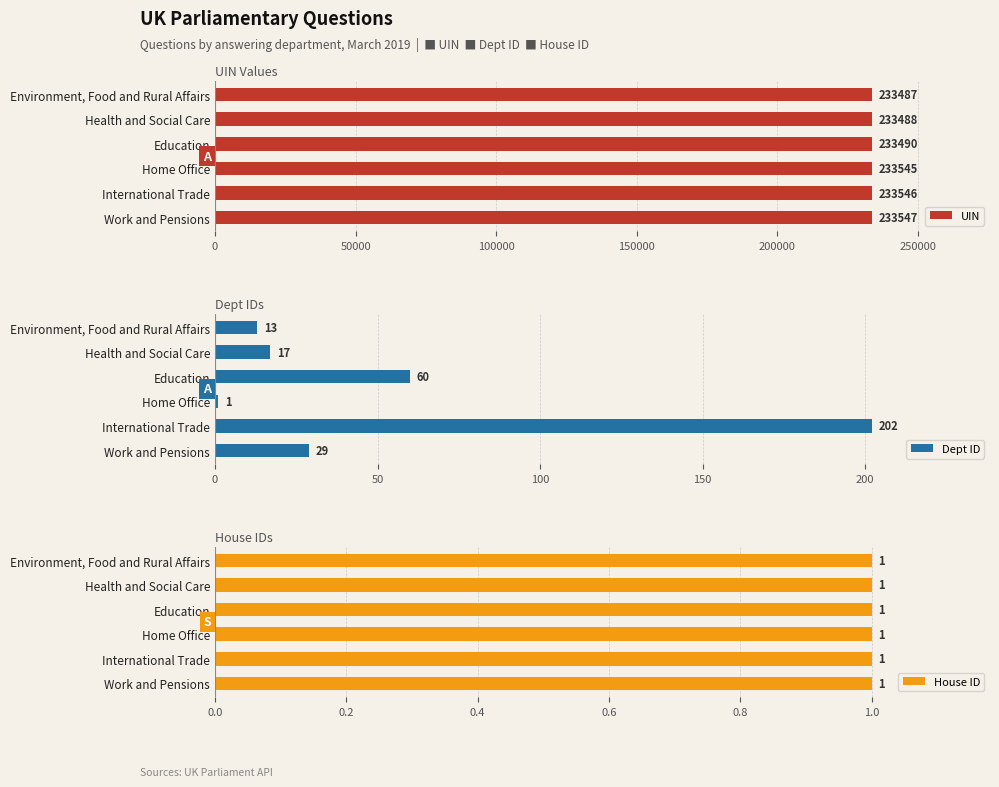

What is the minimum value for Dept ID?

1